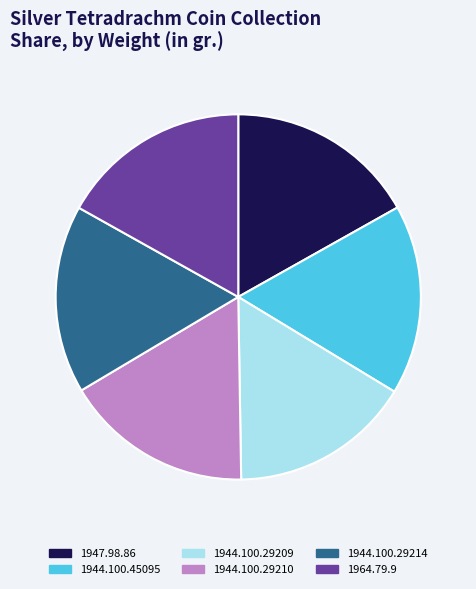

Combined, do 1947.98.86 and 1944.100.29209 account for over 50%?

No